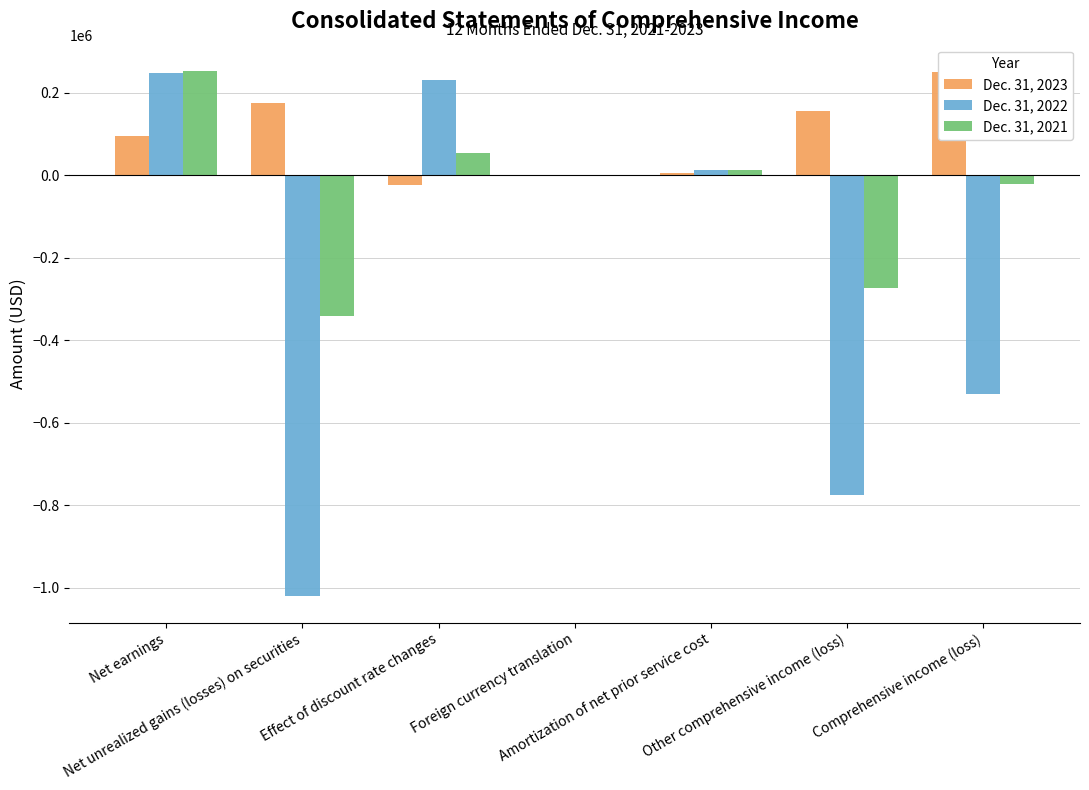

What is the maximum value for Dec. 31, 2022?

246511